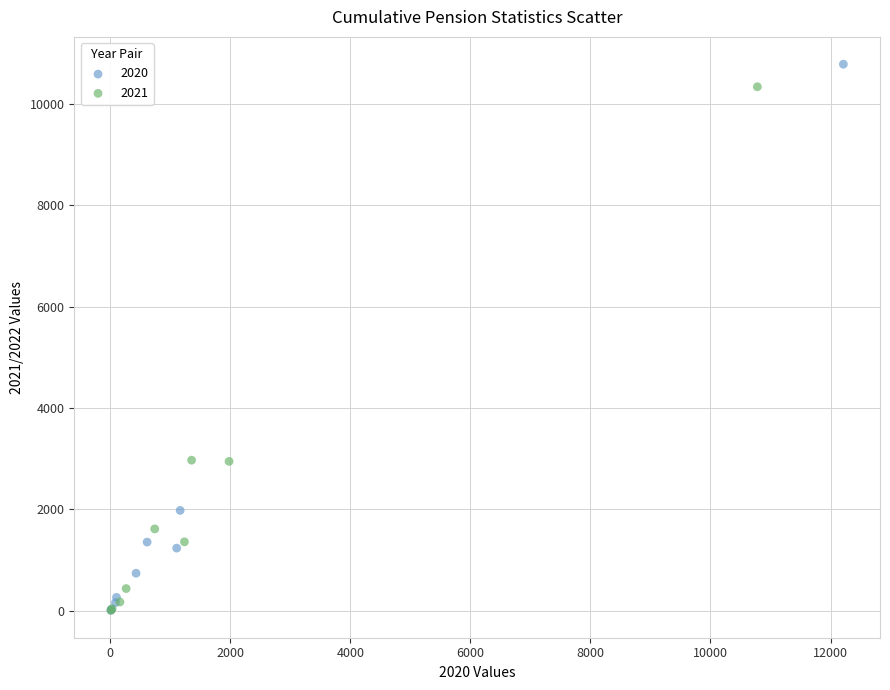

Which series has the widest spread of Y values?

2020